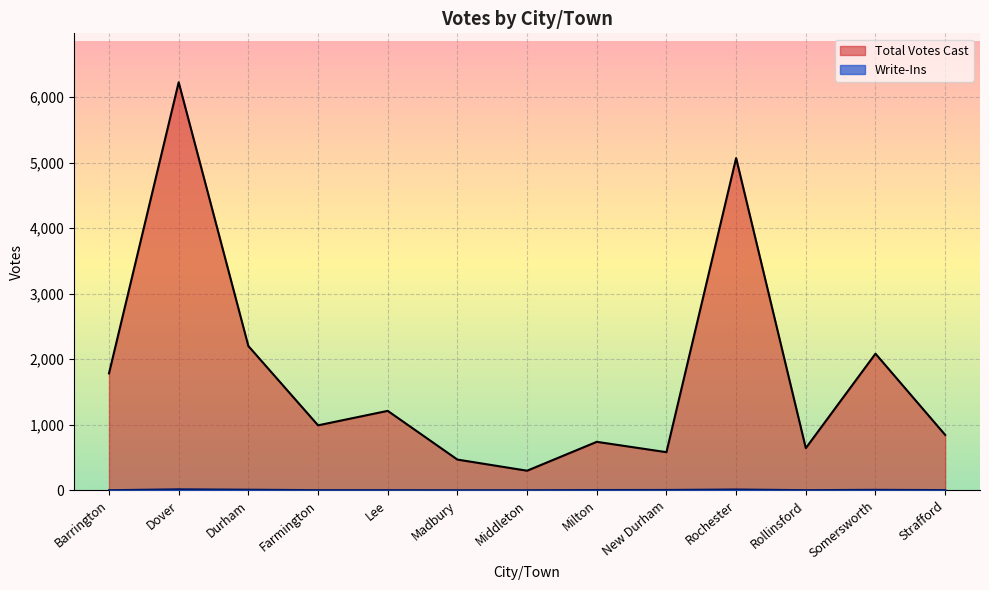

True or false: Write-Ins and Total Votes Cast intersect in this chart.

False